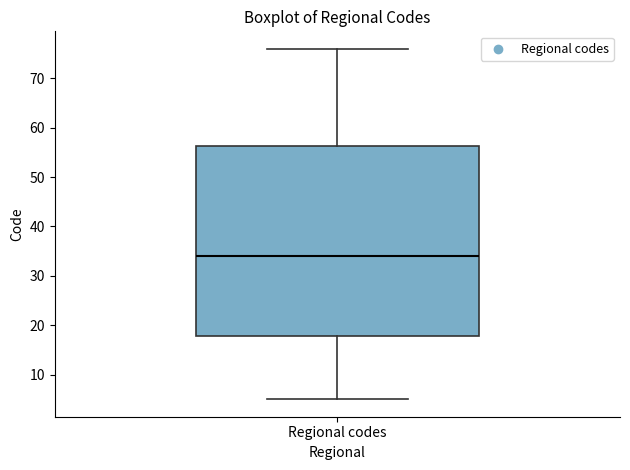

Where does the lower whisker of the box for Regional codes end on the y-axis? The values are not printed on the chart, so give them approximately, as read against the axis.

5